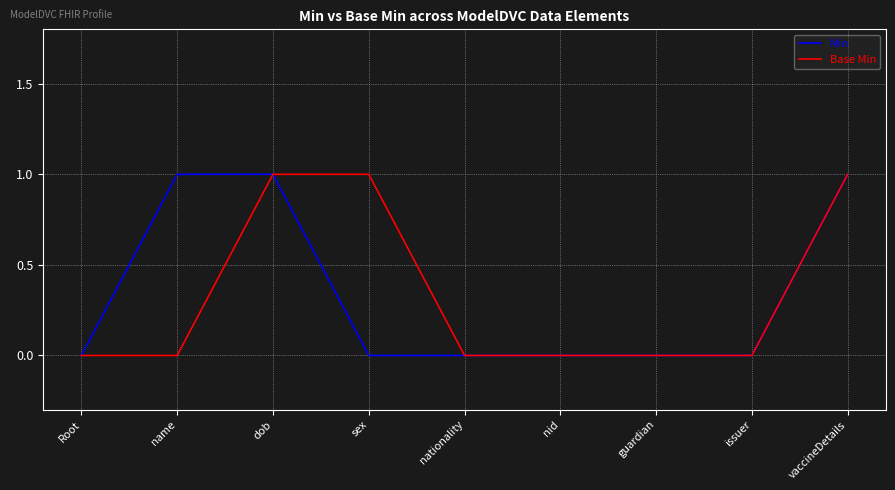

What position from the left is vaccineDetails?

9